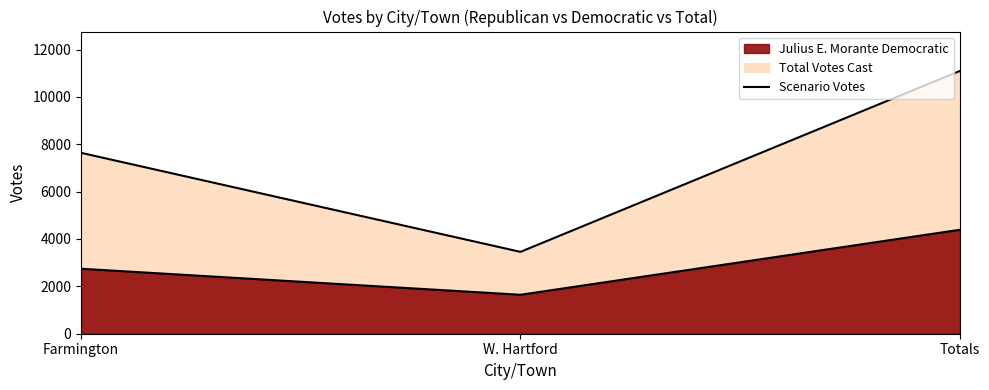

List the labels in order of Total Votes Cast value, largest first.

Totals, Farmington, W. Hartford